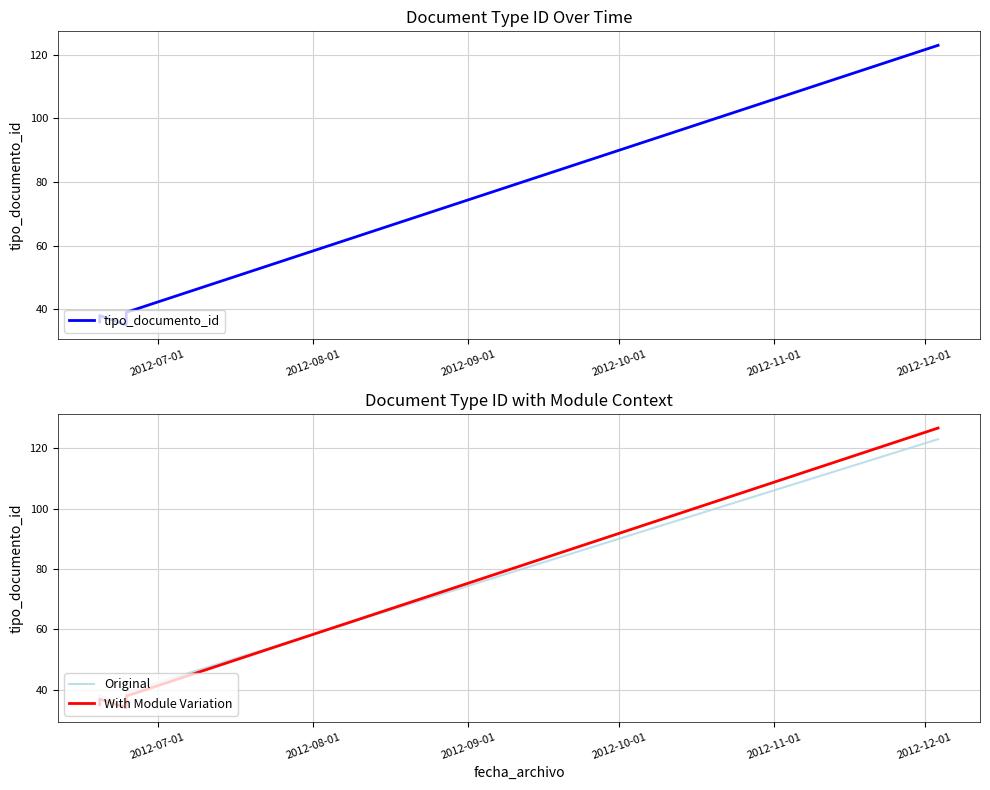

How many intersections are there between tipo_documento_id and With Module Variation?

1